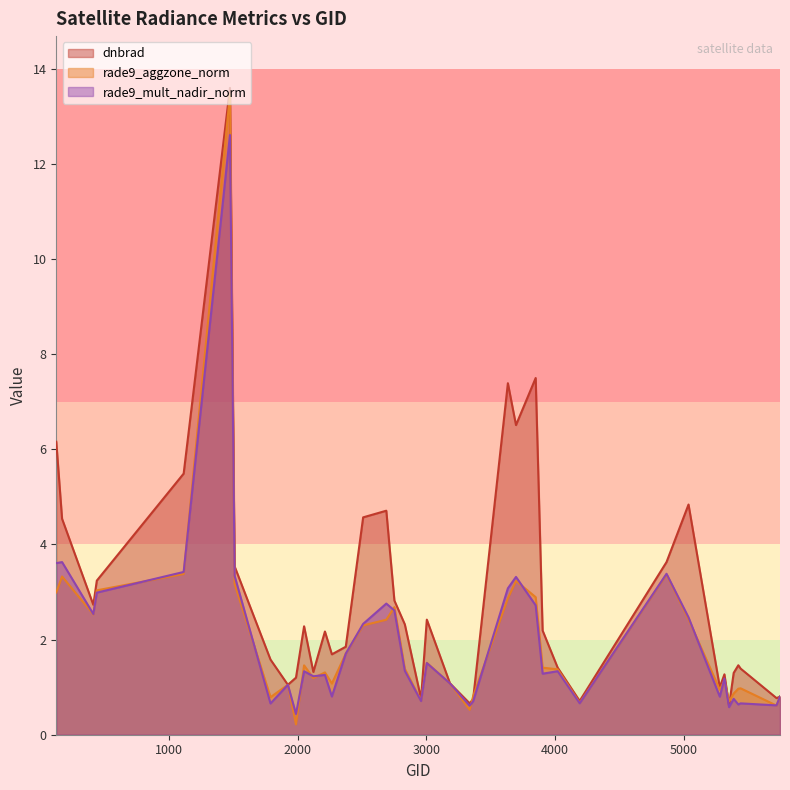

What is the value of the rade9_aggzone_norm point at the 22nd from the left?

1.1